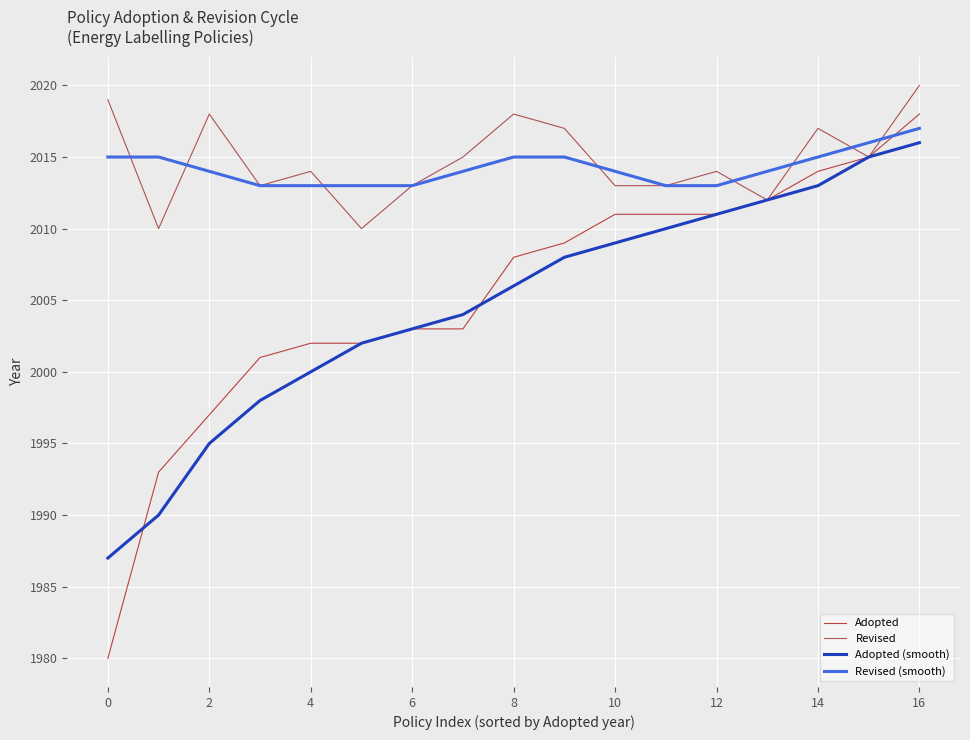

Which series has the largest range (max minus min)?

Adopted